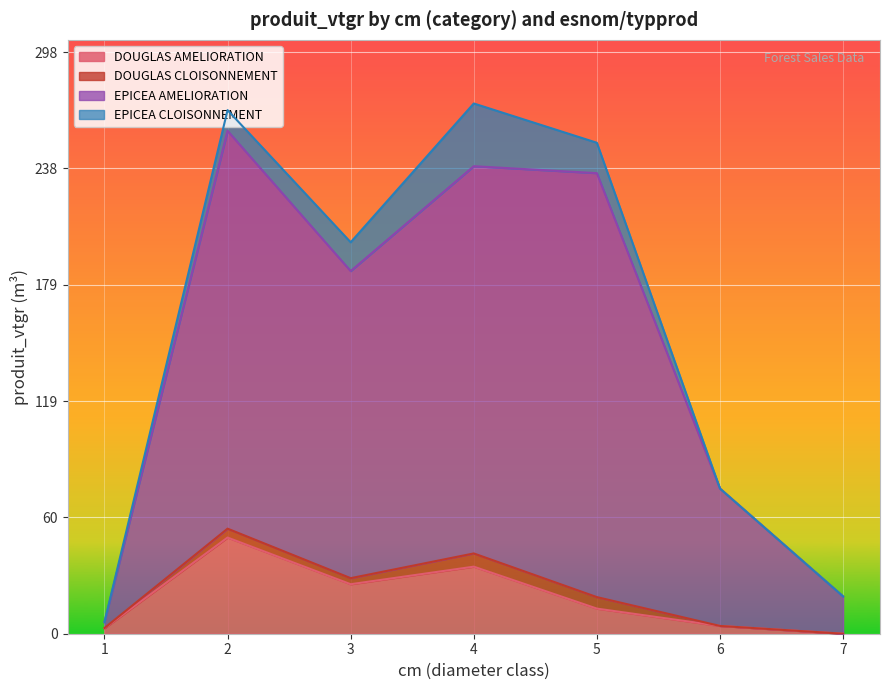

True or false: DOUGLAS AMELIORATION has more than 2 points higher than both neighbors.

False